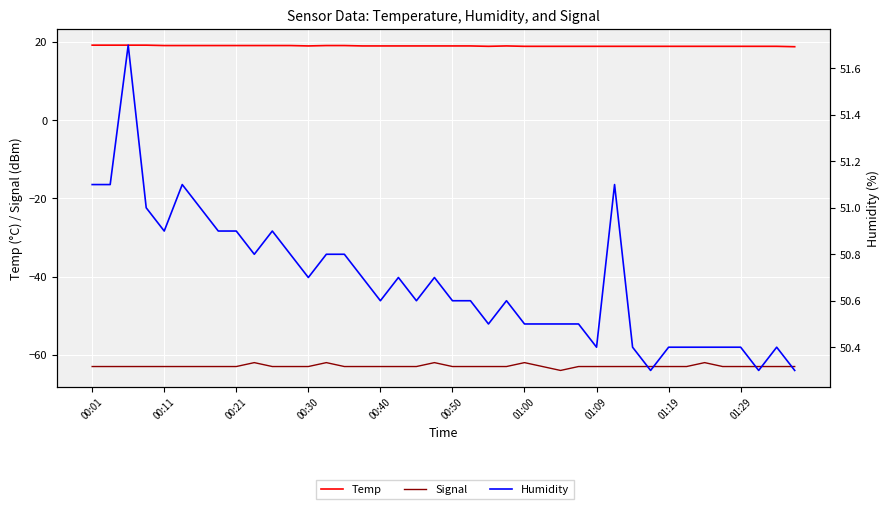

Rank the series by their maximum value, from highest to lowest.

Humidity, Temp, Signal